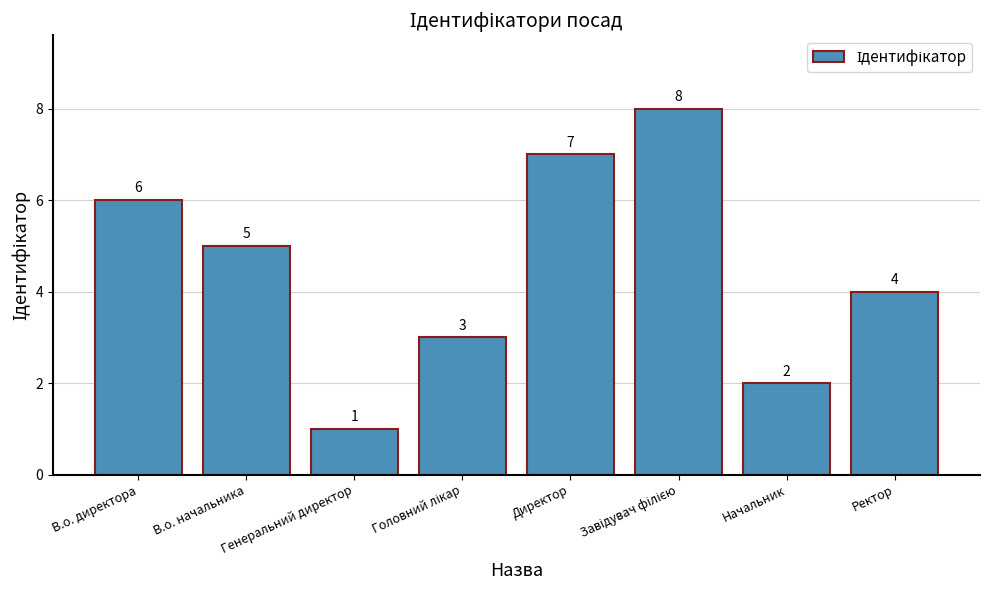

How many data points does each series have?

8